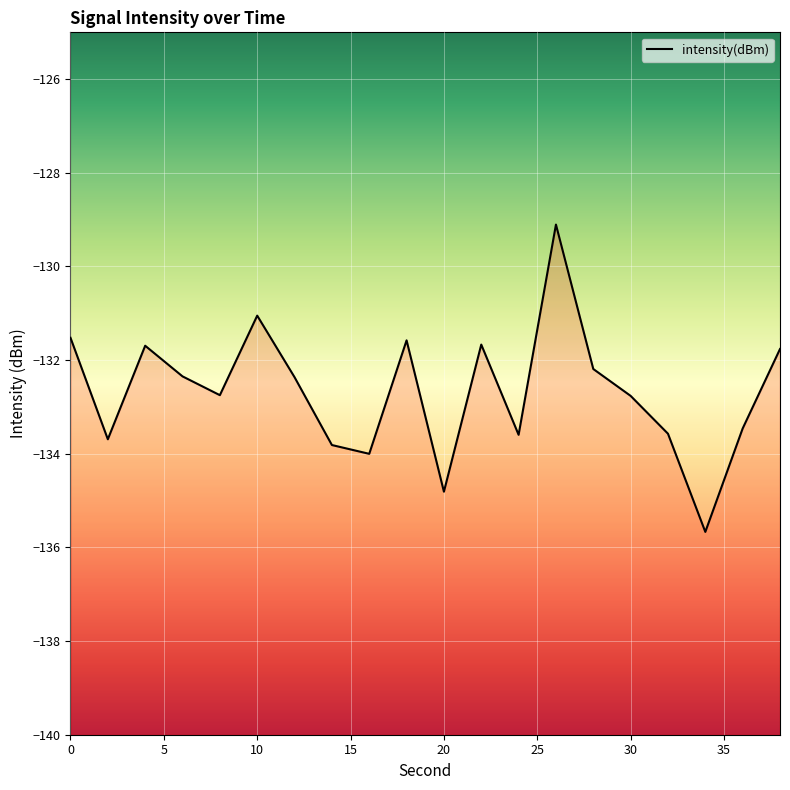

How many distinct data groups are displayed?

1